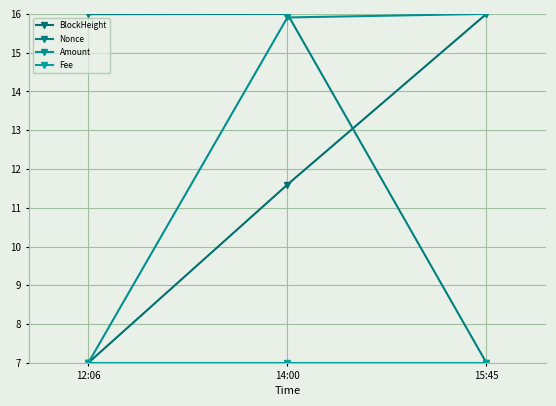

What is the spread (max minus min) of values at 12:06?

9.0